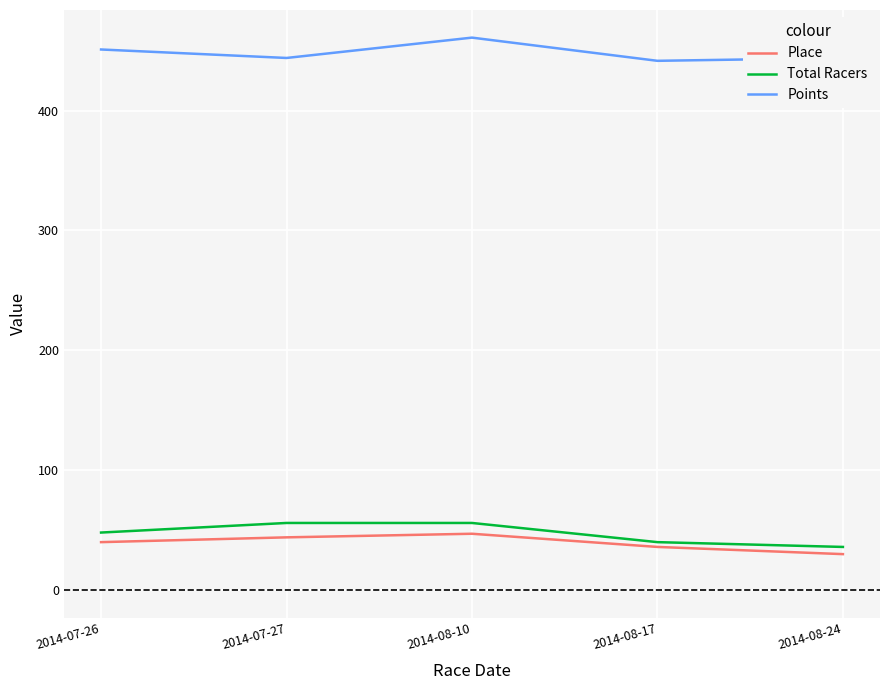

What is the approximate value of Place at 2014-07-27?

44.0